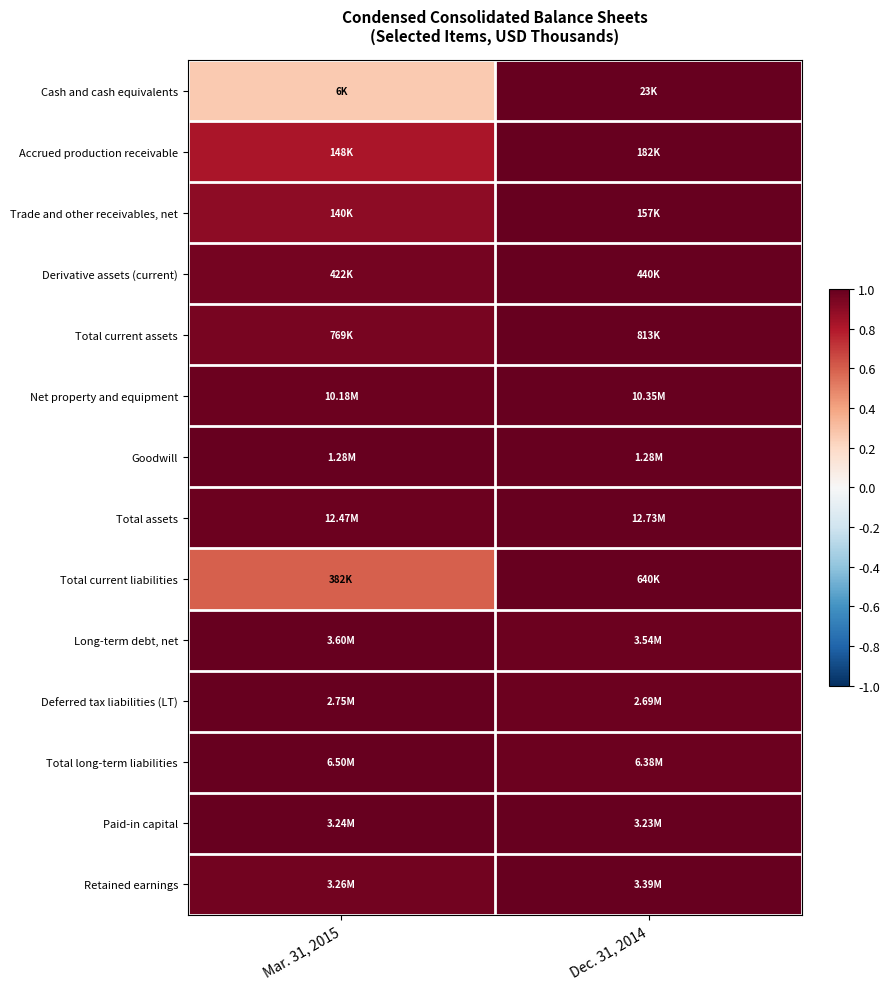

Reading right to left, transcribe all the data shown in this chart.

Cash and cash equivalents: Dec. 31, 2014=1.0	Mar. 31, 2015=0.3
Accrued production receivable: Dec. 31, 2014=1.0	Mar. 31, 2015=0.8
Trade and other receivables, net: Dec. 31, 2014=1.0	Mar. 31, 2015=0.9
Derivative assets (current): Dec. 31, 2014=1.0	Mar. 31, 2015=1.0
Total current assets: Dec. 31, 2014=1.0	Mar. 31, 2015=0.9
Net property and equipment: Dec. 31, 2014=1.0	Mar. 31, 2015=1.0
Goodwill: Dec. 31, 2014=1.0	Mar. 31, 2015=1.0
Total assets: Dec. 31, 2014=1.0	Mar. 31, 2015=1.0
Total current liabilities: Dec. 31, 2014=1.0	Mar. 31, 2015=0.6
Long-term debt, net: Dec. 31, 2014=1.0	Mar. 31, 2015=1.0
Deferred tax liabilities (LT): Dec. 31, 2014=1.0	Mar. 31, 2015=1.0
Total long-term liabilities: Dec. 31, 2014=1.0	Mar. 31, 2015=1.0
Paid-in capital: Dec. 31, 2014=1.0	Mar. 31, 2015=1.0
Retained earnings: Dec. 31, 2014=1.0	Mar. 31, 2015=1.0